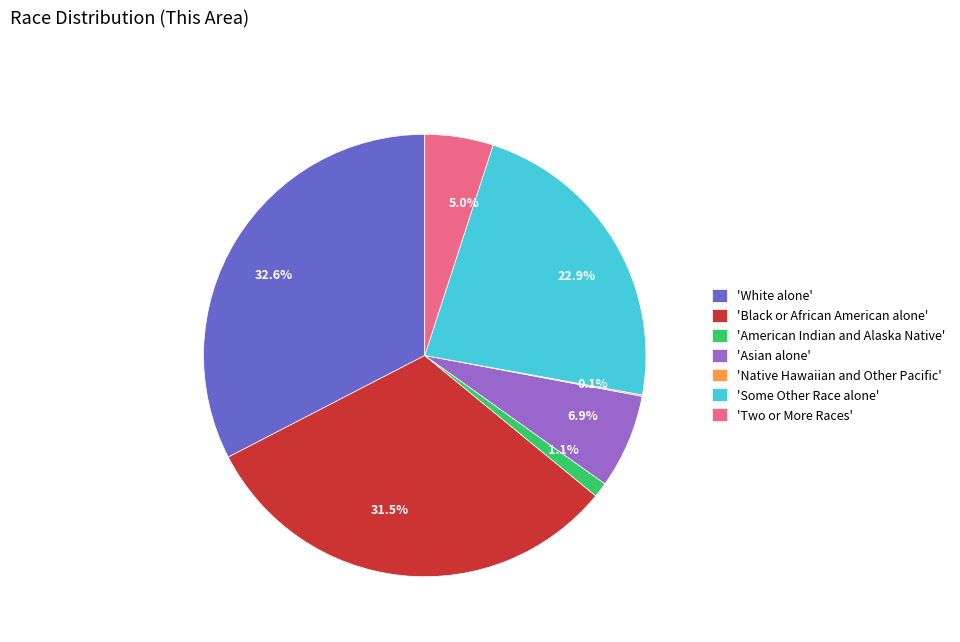

Is there a majority slice in this chart?

No